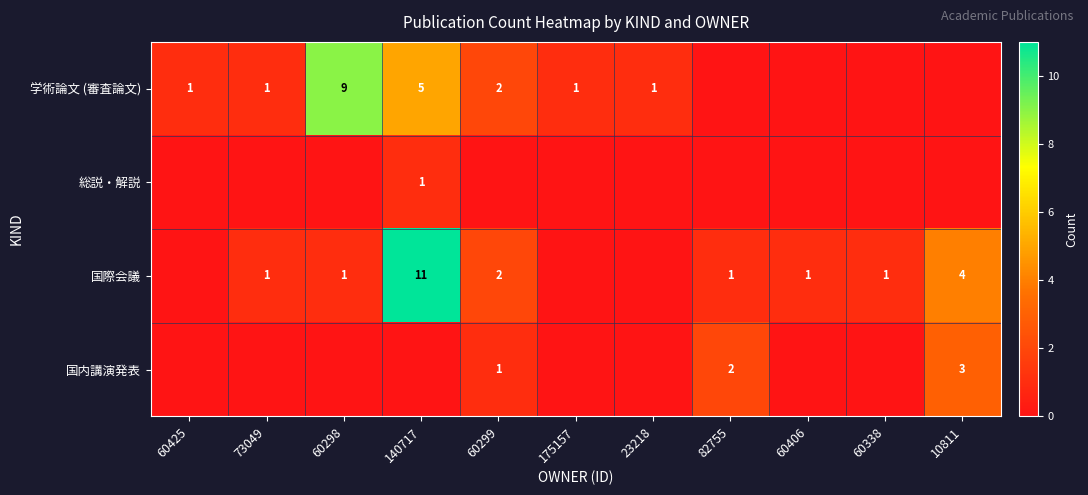

What is the sum of the 学術論文 (審査論文) values at 140717 and 60299?

7